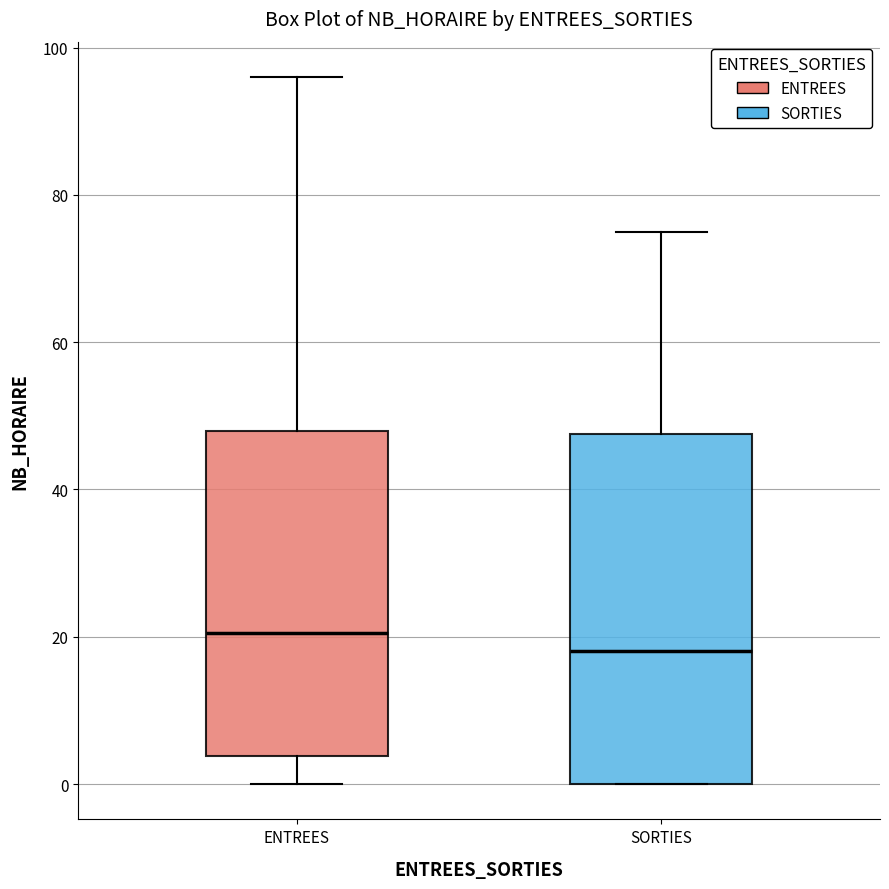

Where is the upper edge of the box for ENTREES on the y-axis? The values are not printed on the chart, so give them approximately, as read against the axis.

48